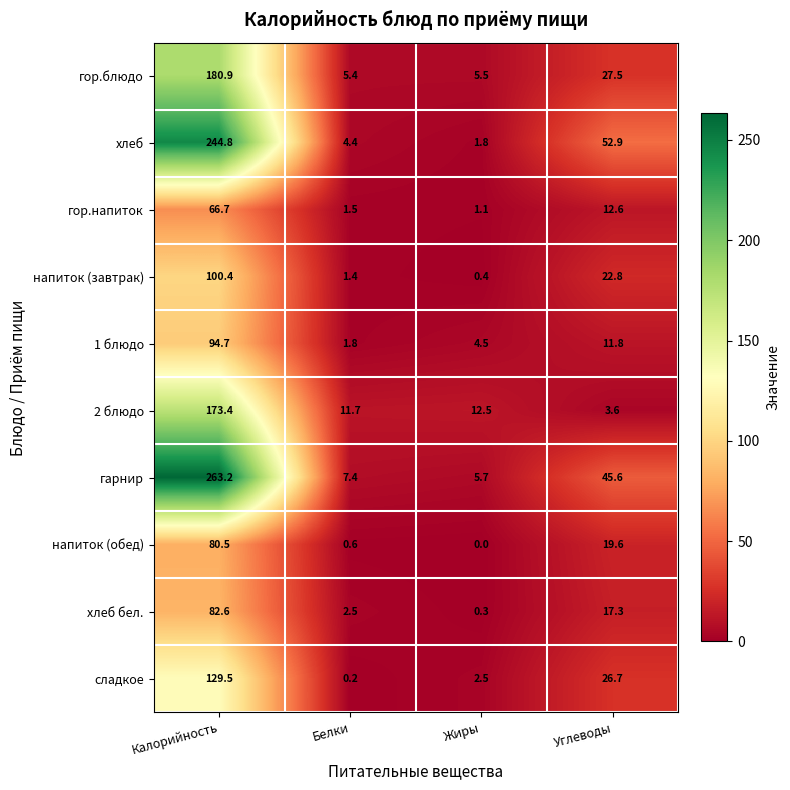

Between Калорийность and Углеводы, which series saw the biggest shift?

гарнир